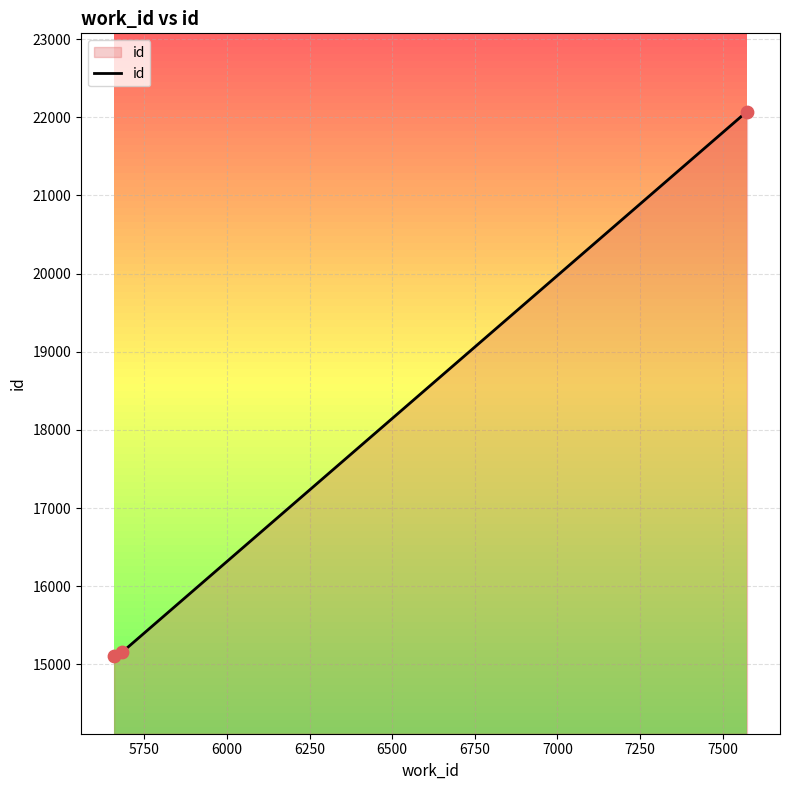

What is the minimum value shown in the chart?

15114